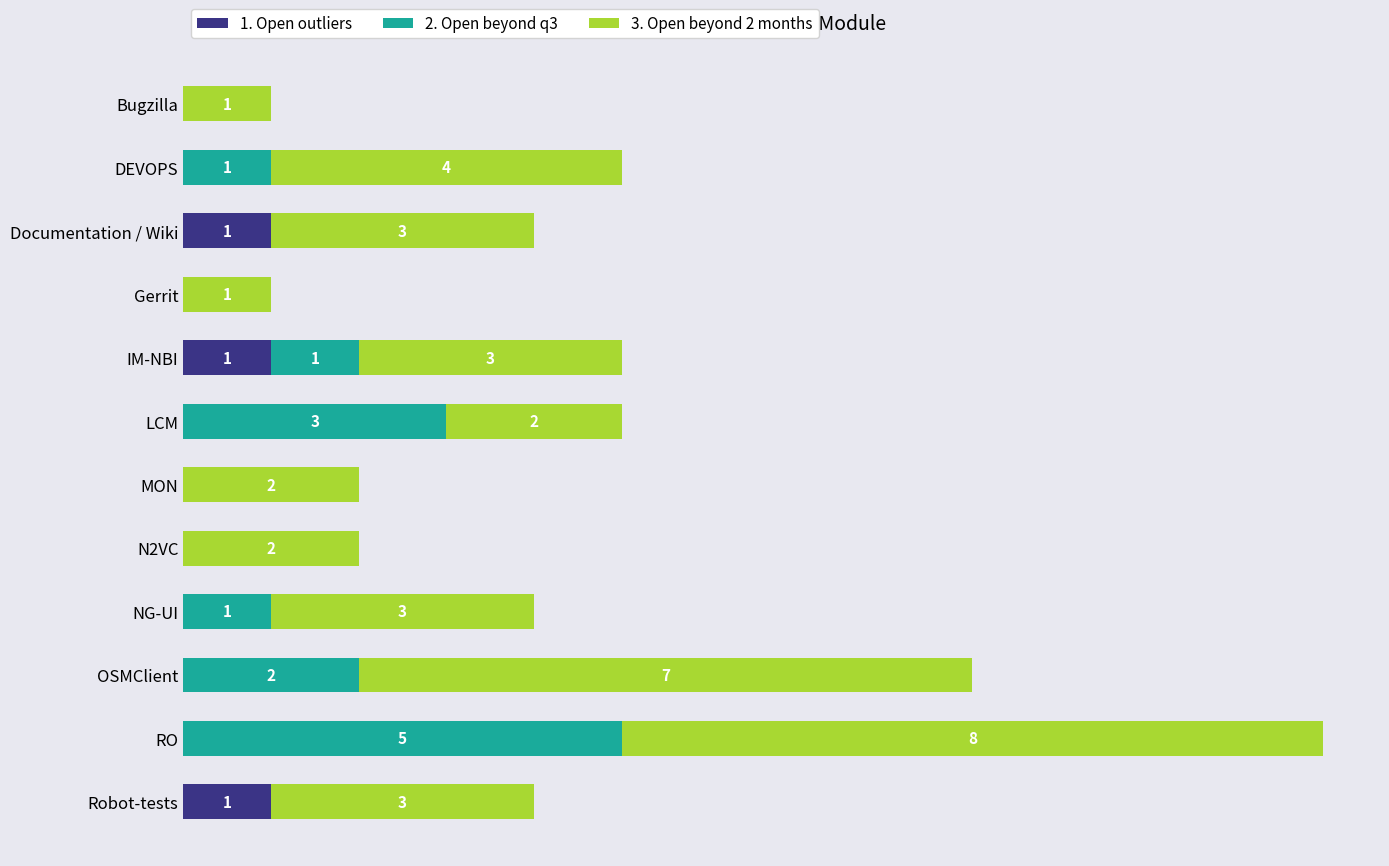

At which category is the sum across all series the highest?

RO